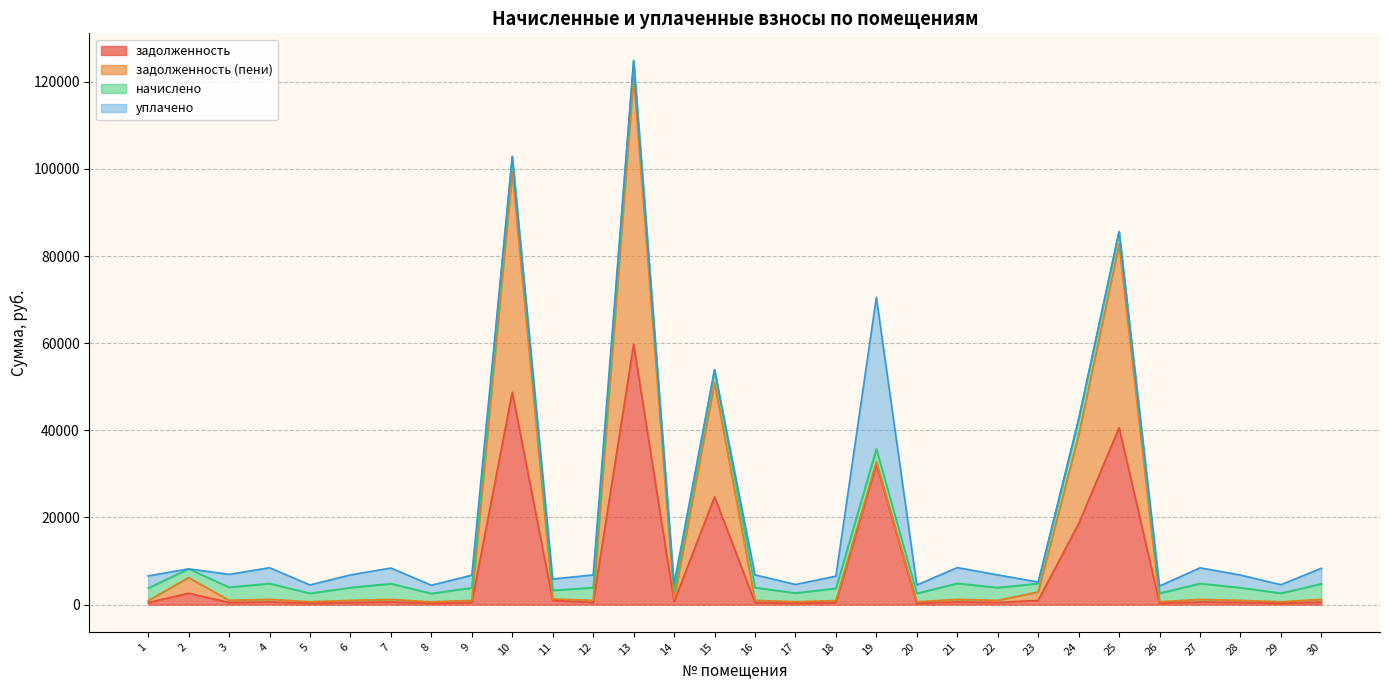

What value does the задолженность (пени) series have at 18?

935.7